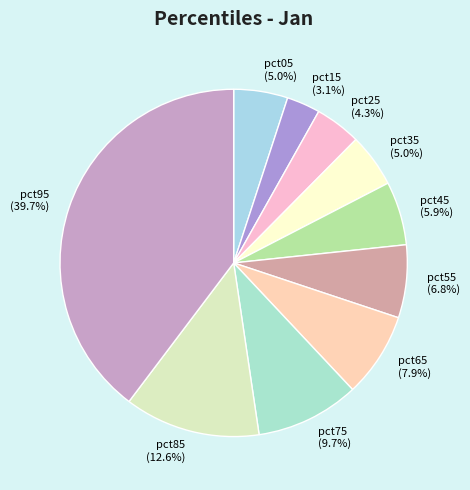

What percentage is the pct15 slice, to the nearest percent?

3%